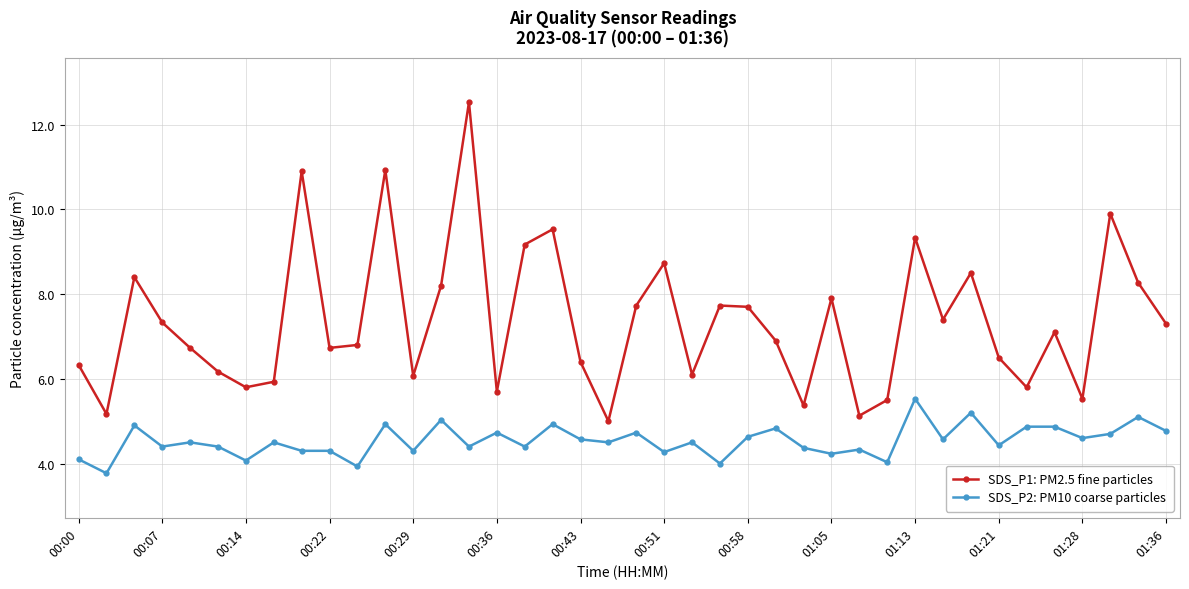

True or false: SDS_P1: PM2.5 fine particles has more than 0 interior local peaks.

True